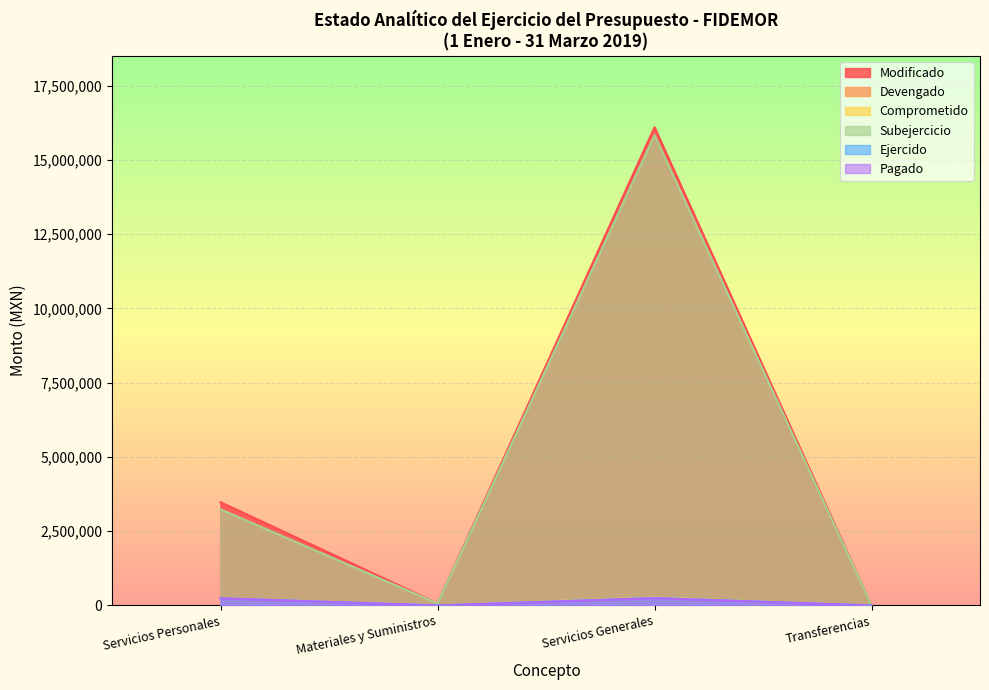

What is the difference between the highest and lowest values at Servicios Personales?

3234926.6